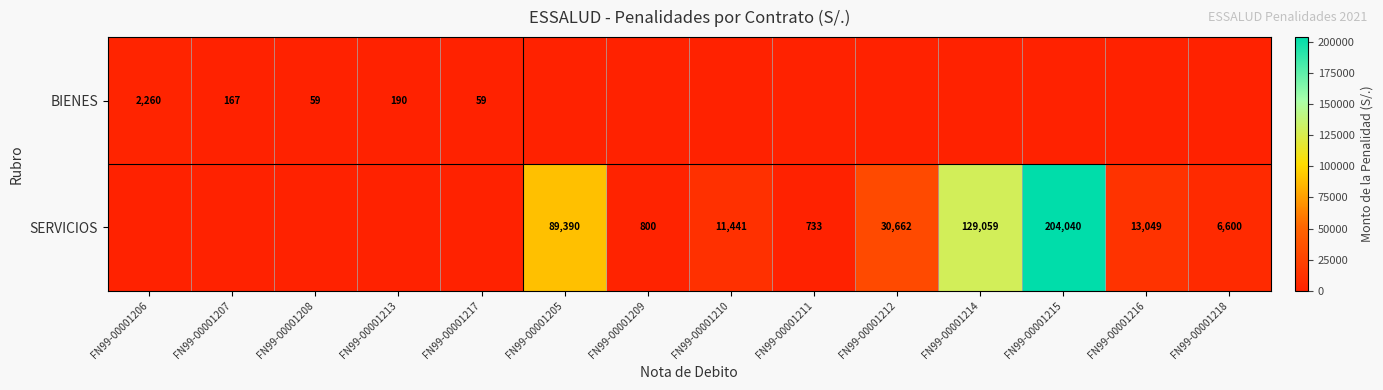

Is it true that SERVICIOS equals 407 at FN99-00001211?

False